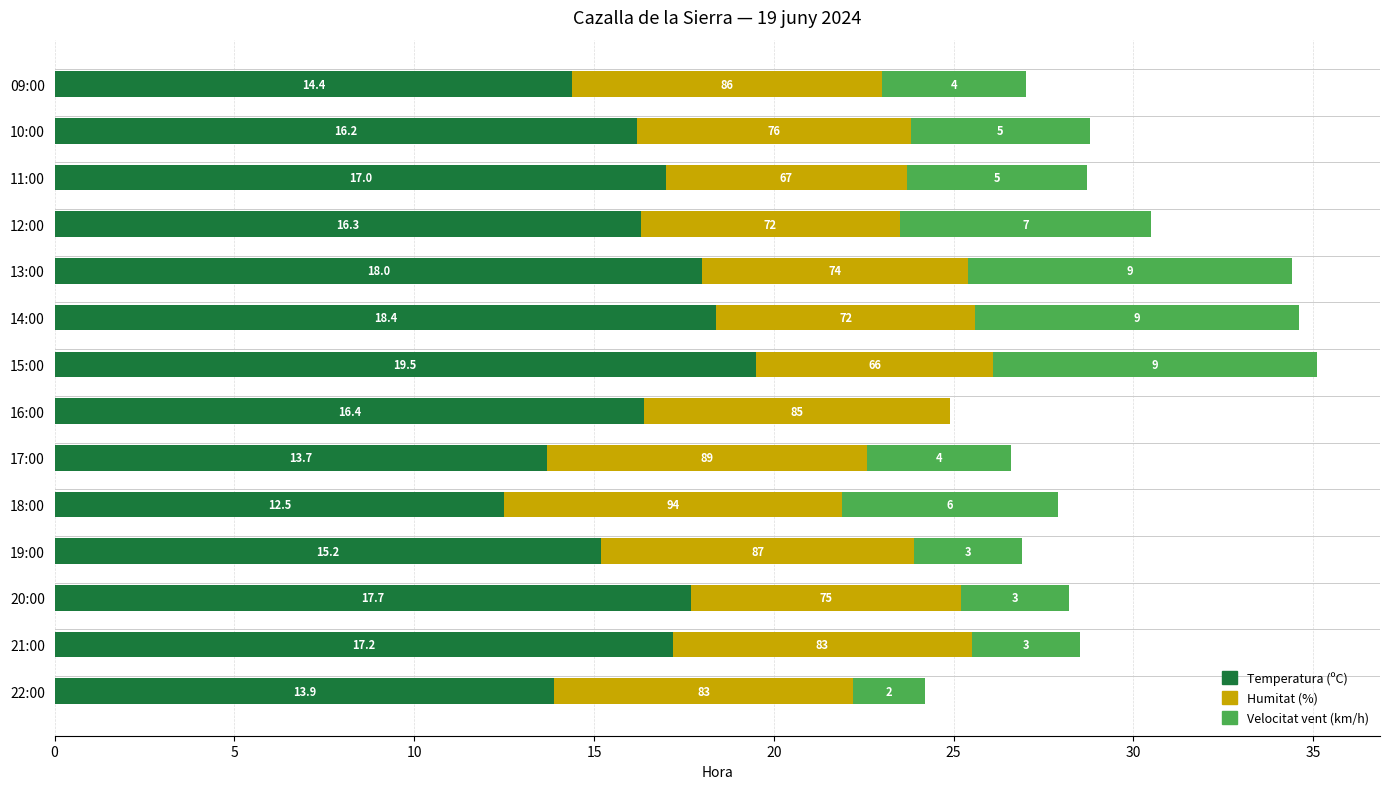

At which category is the sum across all series the highest?

15:00